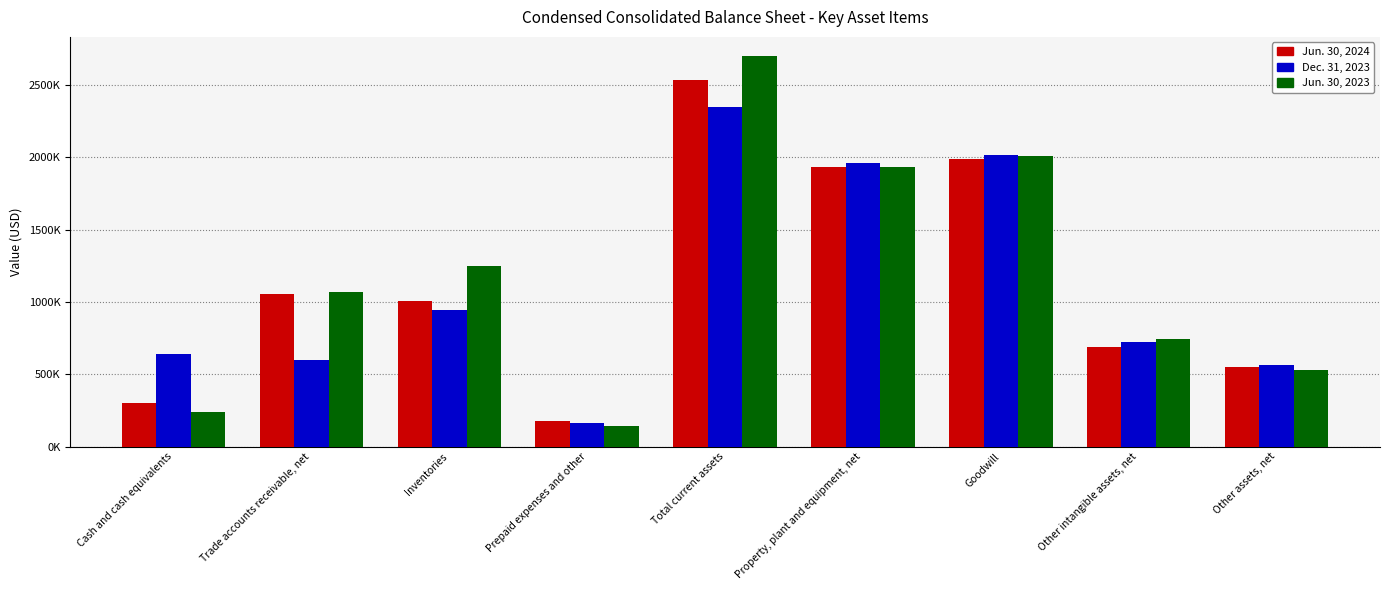

Is it true that Jun. 30, 2023 equals 33575 at Prepaid expenses and other?

False